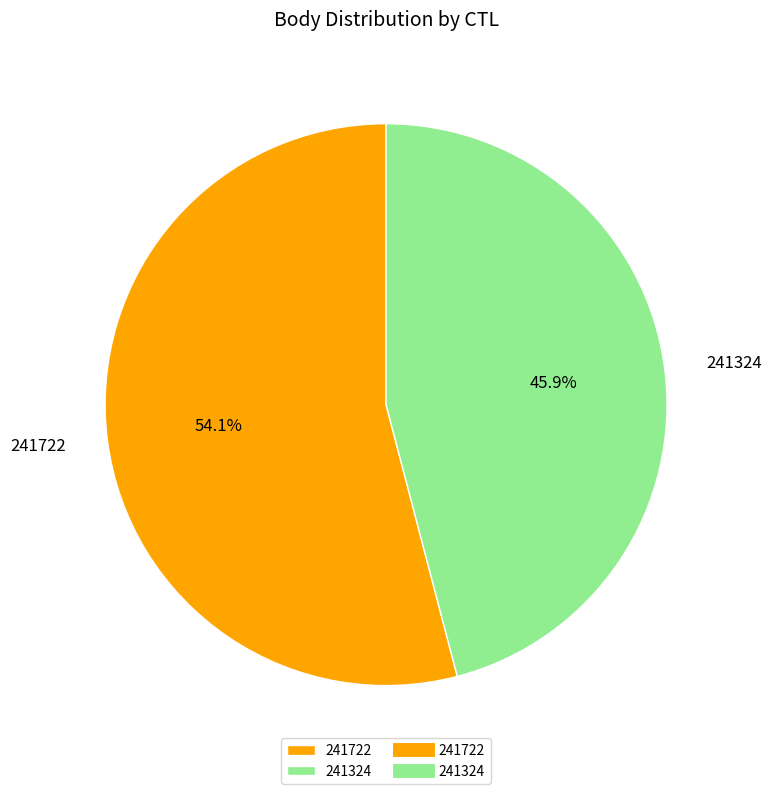

Is the sum of 241324 and 241722 greater than half?

Yes